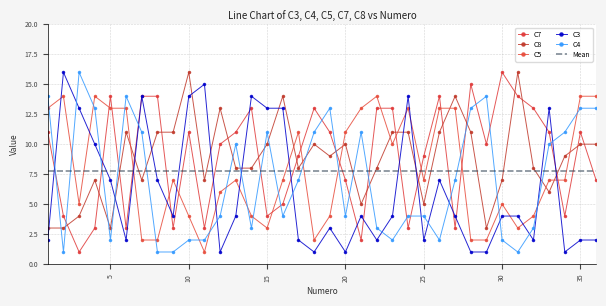

Which category has the highest value in the C4 series?

3